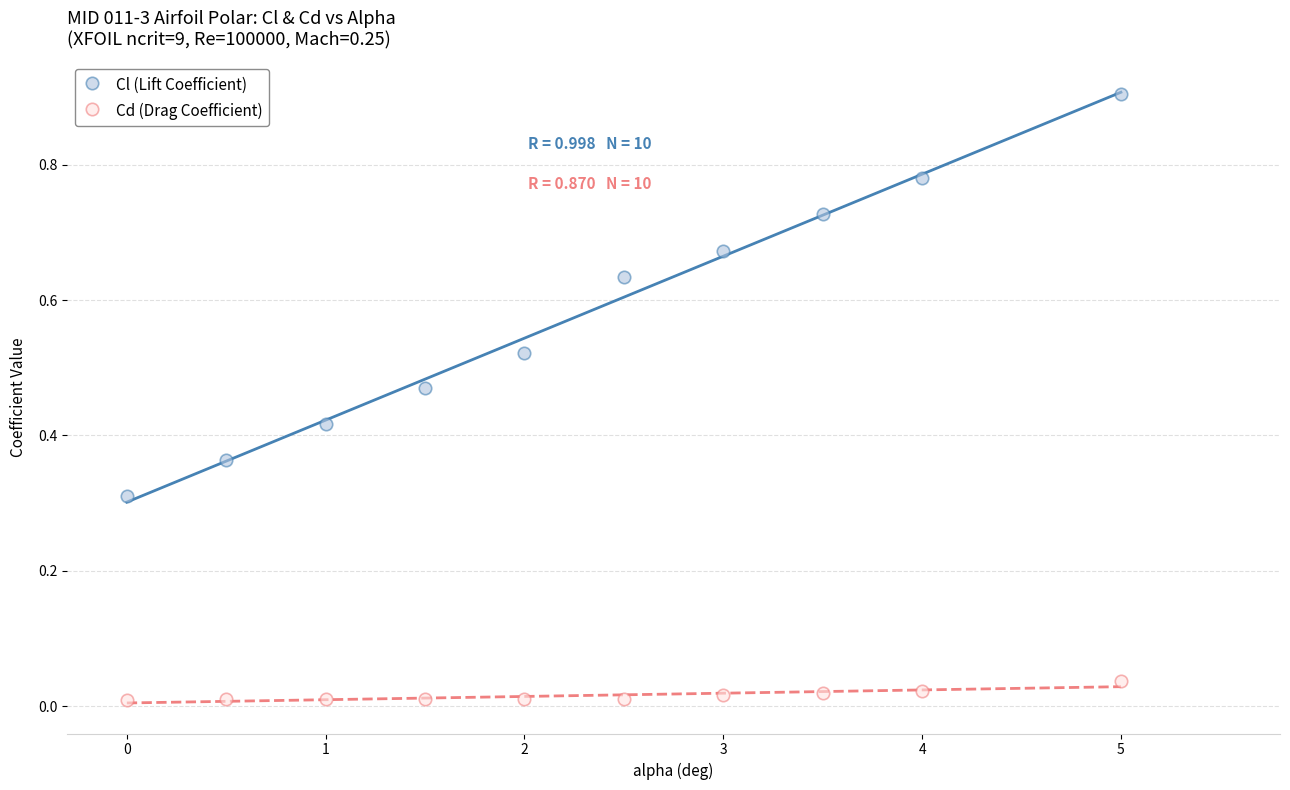

Which series contains the highest Y value?

Cl (Lift Coefficient)